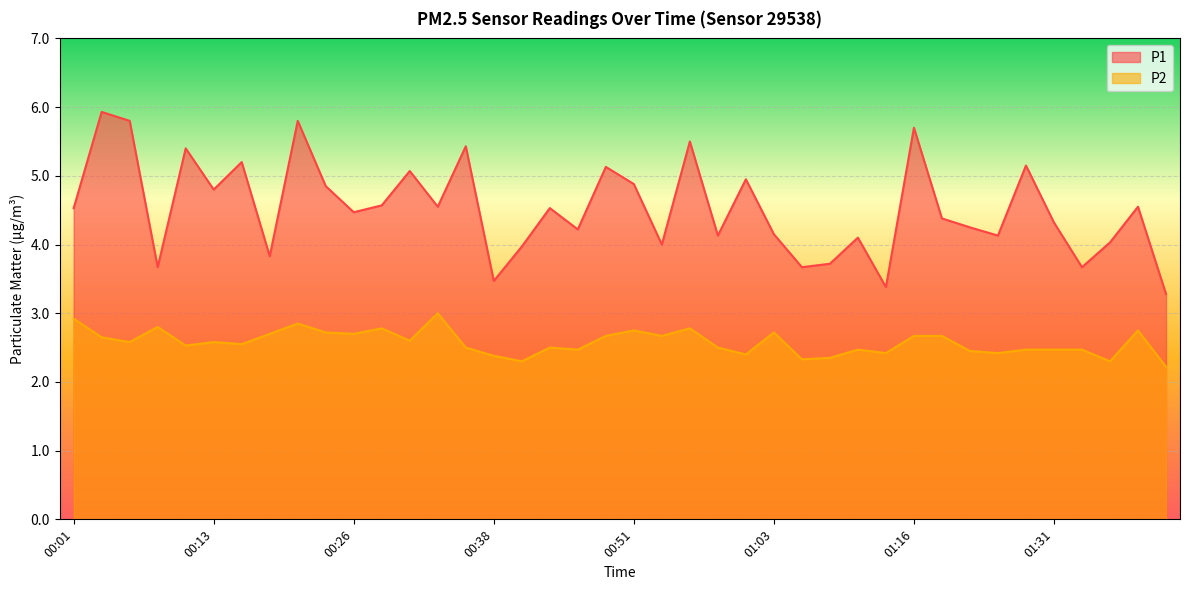

In P1, how many points are lower than both neighbors (excluding endpoints)?

13